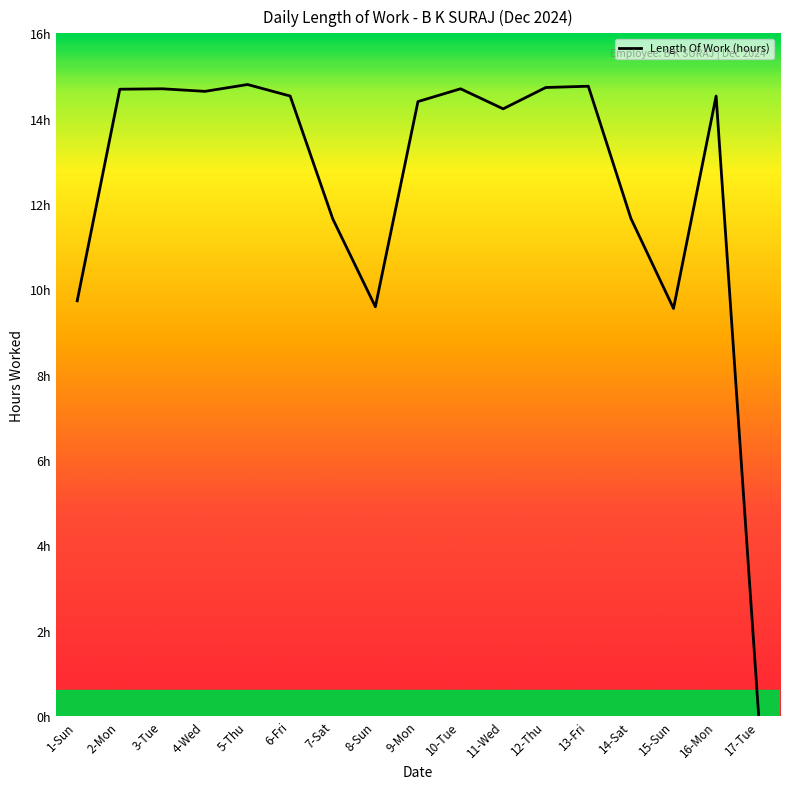

The chart shows a value of 7.3 at 6-Fri. True or false?

False